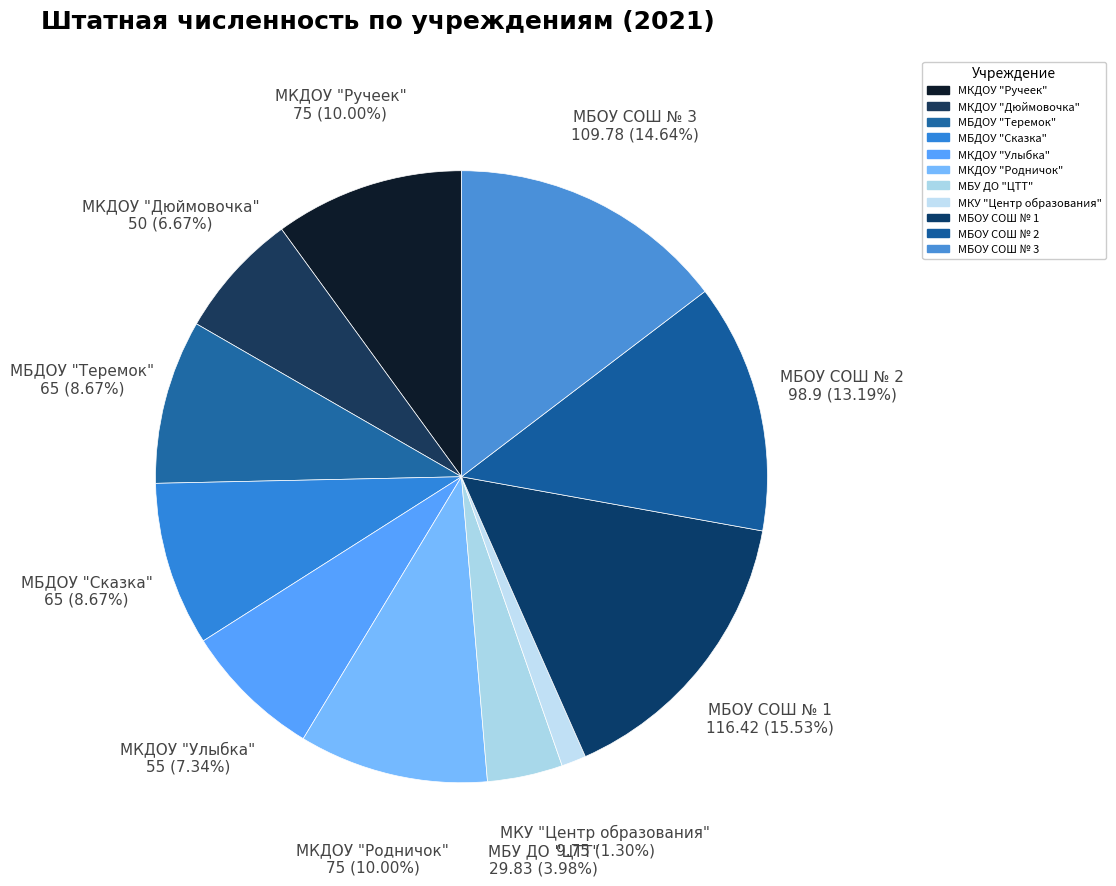

What is the change in value from МКДОУ "Дюймовочка" to МБОУ СОШ № 3?

+59.8